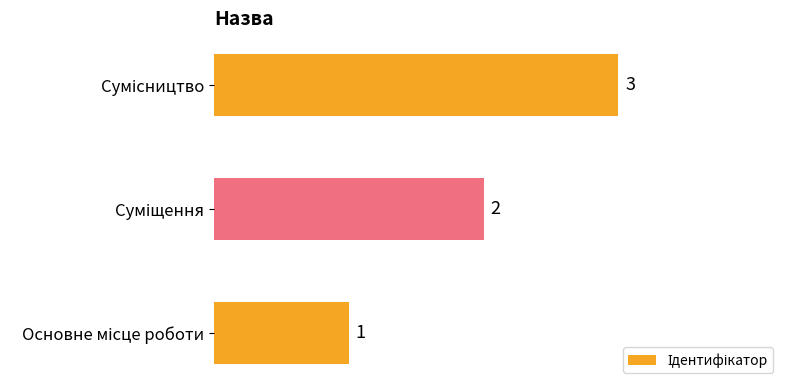

What is the difference between the second highest and minimum values?

1